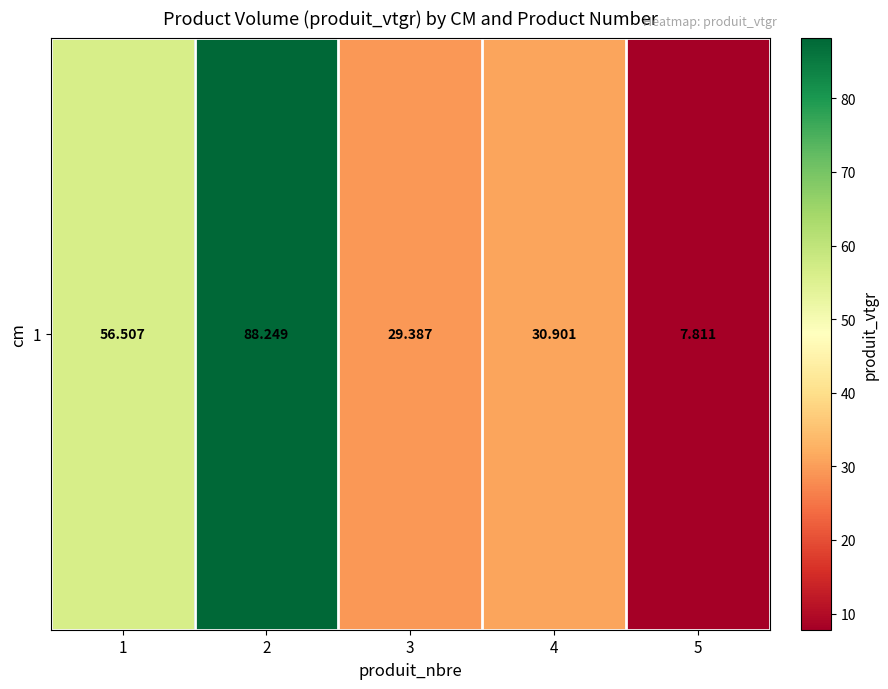

Is it true that the value at 2 is 88.2?

True